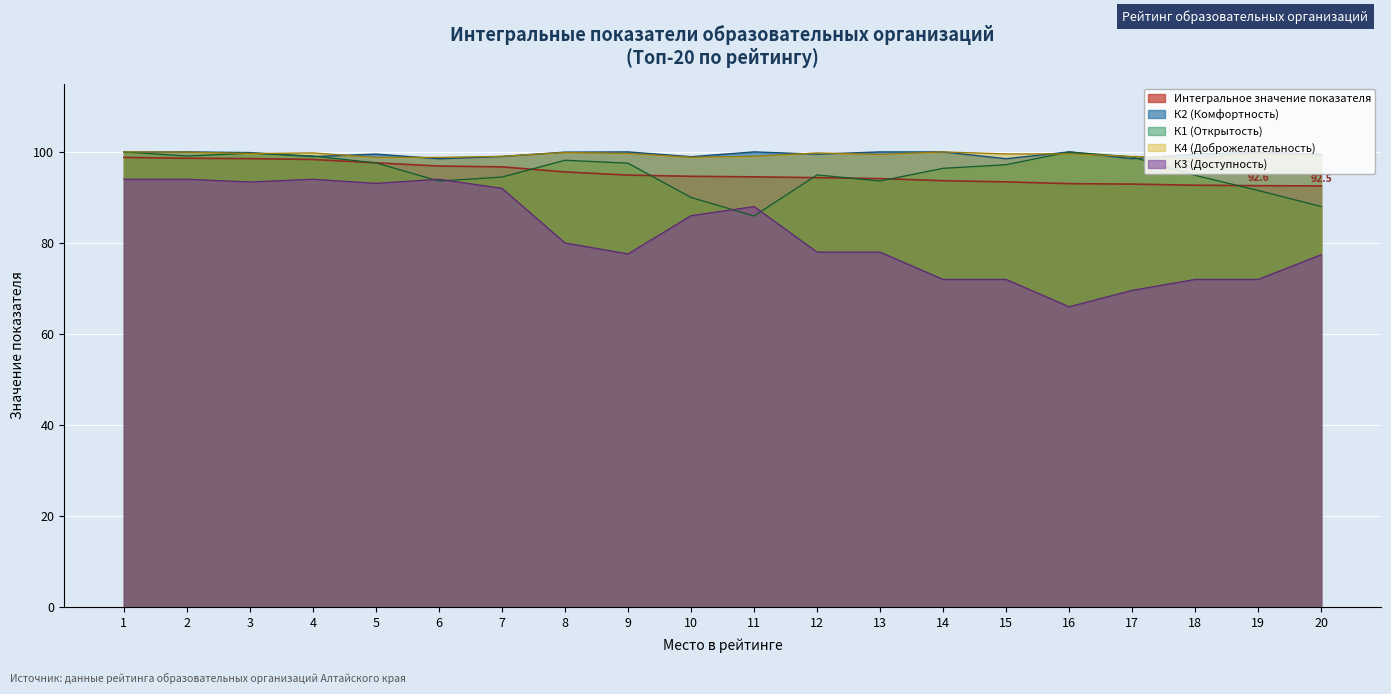

Reading left to right, transcribe all the data shown in this chart.

Интегральное значение показателя: 98.8	98.6	98.5	98.3	97.6	96.9	96.7	95.6	94.9	94.7	94.5	94.3	94.1	93.7	93.4	93.0	92.9	92.7	92.6	92.5
К1 (Открытость): 100.0	99.1	99.7	99.1	97.6	93.6	94.5	98.2	97.5	90.0	85.9	95.0	93.6	96.4	97.2	100.0	98.9	94.9	91.5	88.0
К2 (Комфортность): 100.0	100.0	99.8	99.0	99.5	98.5	99.0	100.0	100.0	99.0	100.0	99.5	100.0	100.0	98.5	100.0	98.5	99.5	100.0	99.5
К3 (Доступность): 94.0	94.0	93.4	94.0	93.1	94.0	92.0	80.0	77.6	86.0	88.0	78.0	78.0	72.0	72.0	66.0	69.6	72.0	72.0	77.4
К4 (Доброжелательность): 100.0	100.0	99.7	99.8	98.8	98.8	99.0	99.9	99.7	98.8	99.0	99.8	99.4	100.0	99.6	99.6	99.0	98.6	99.6	99.0